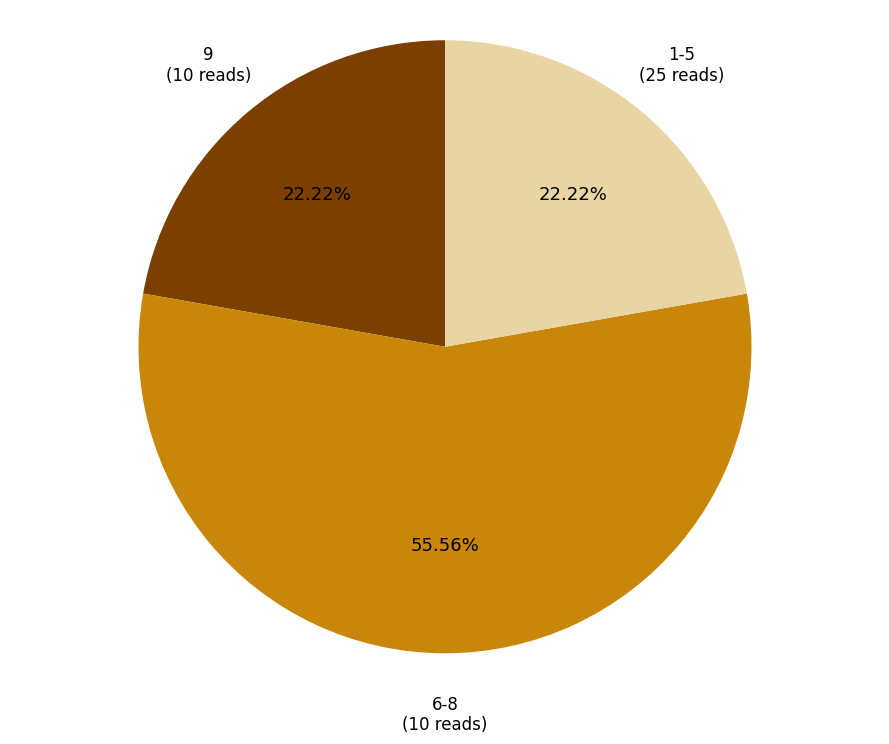

Is there a majority slice in this chart?

Yes